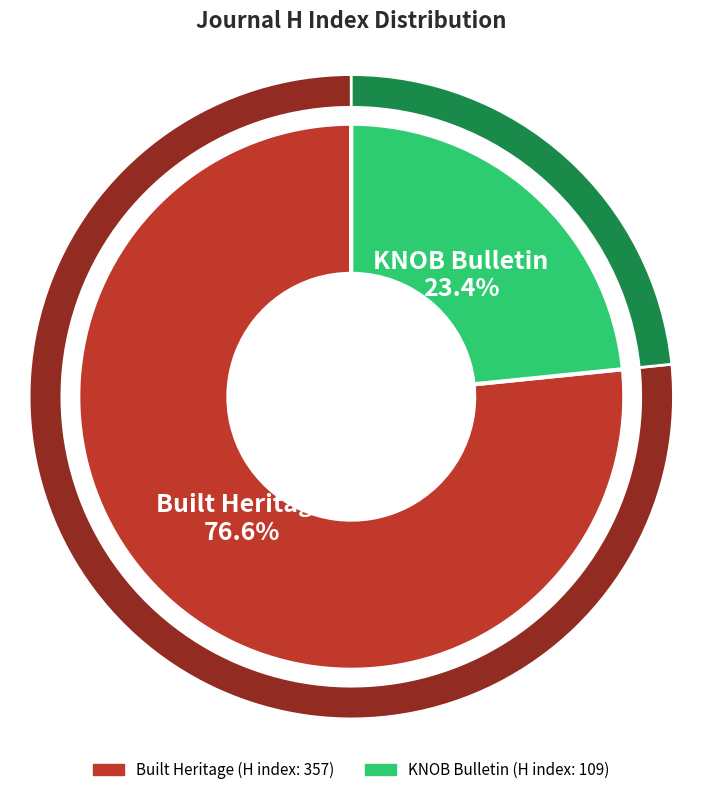

To the nearest percent, what is the average slice percentage?

50%